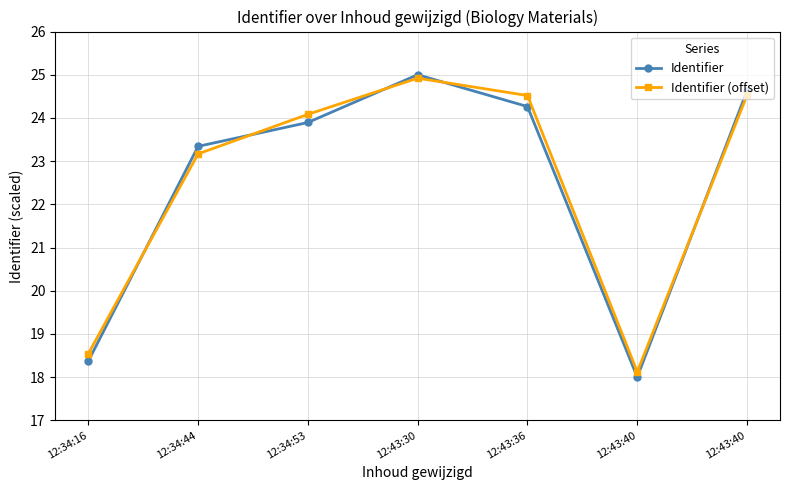

Reading right to left, list all the values displayed in this chart.

Identifier: 24.6	18.0	24.3	25.0	23.9	23.3	18.4
Identifier (offset): 24.5	18.1	24.5	24.9	24.1	23.2	18.5